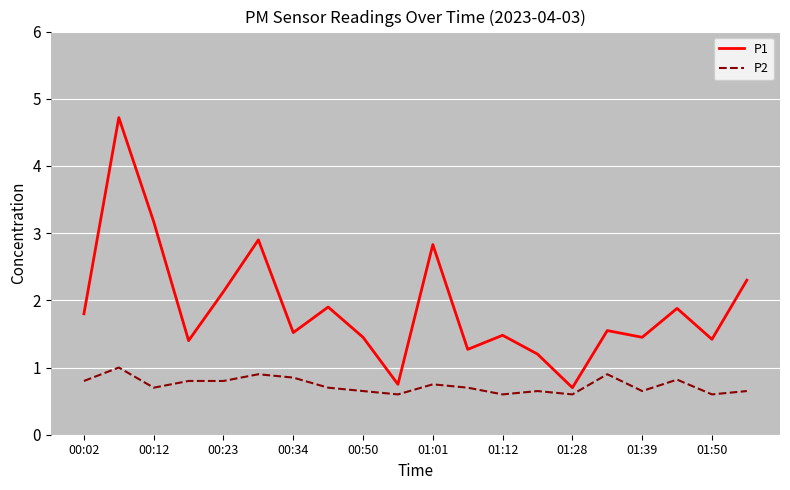

What is the average value of the P2 series?

0.7